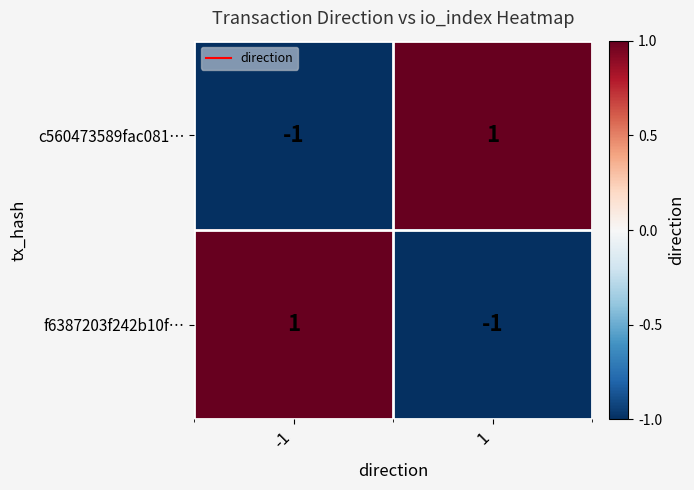

Count the number of data series in this chart.

2